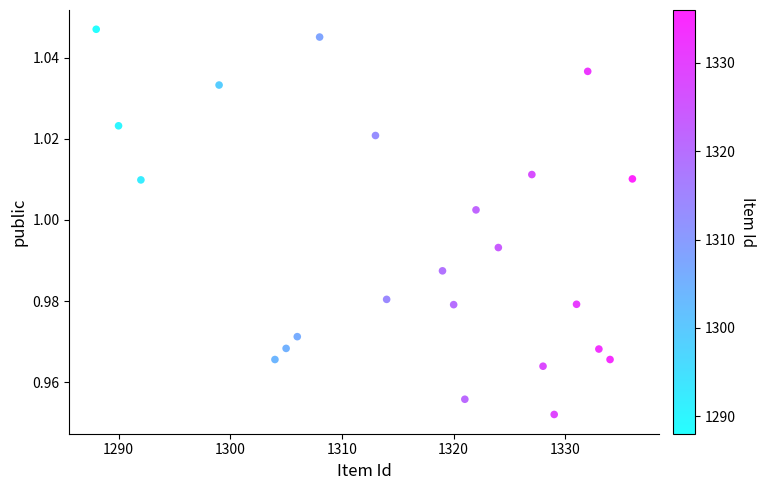

What is the range of X values (max minus min)?

48.0